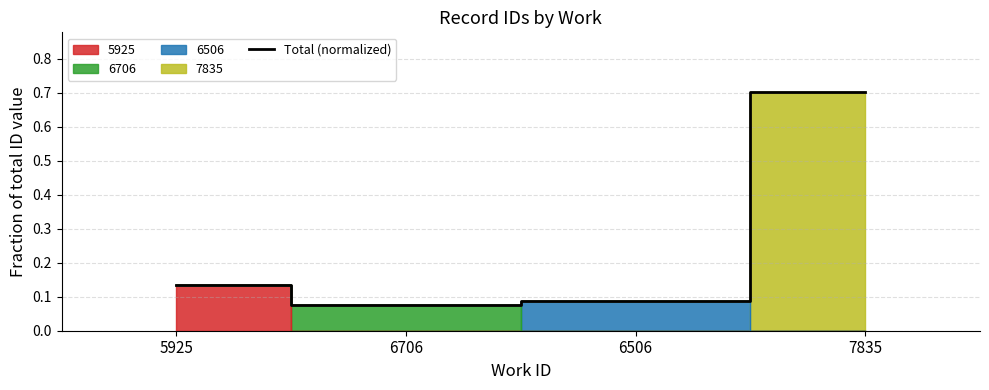

Reading left to right, extract all data points from this chart.

5925=0.1	6706=0.1	6506=0.1	7835=0.7